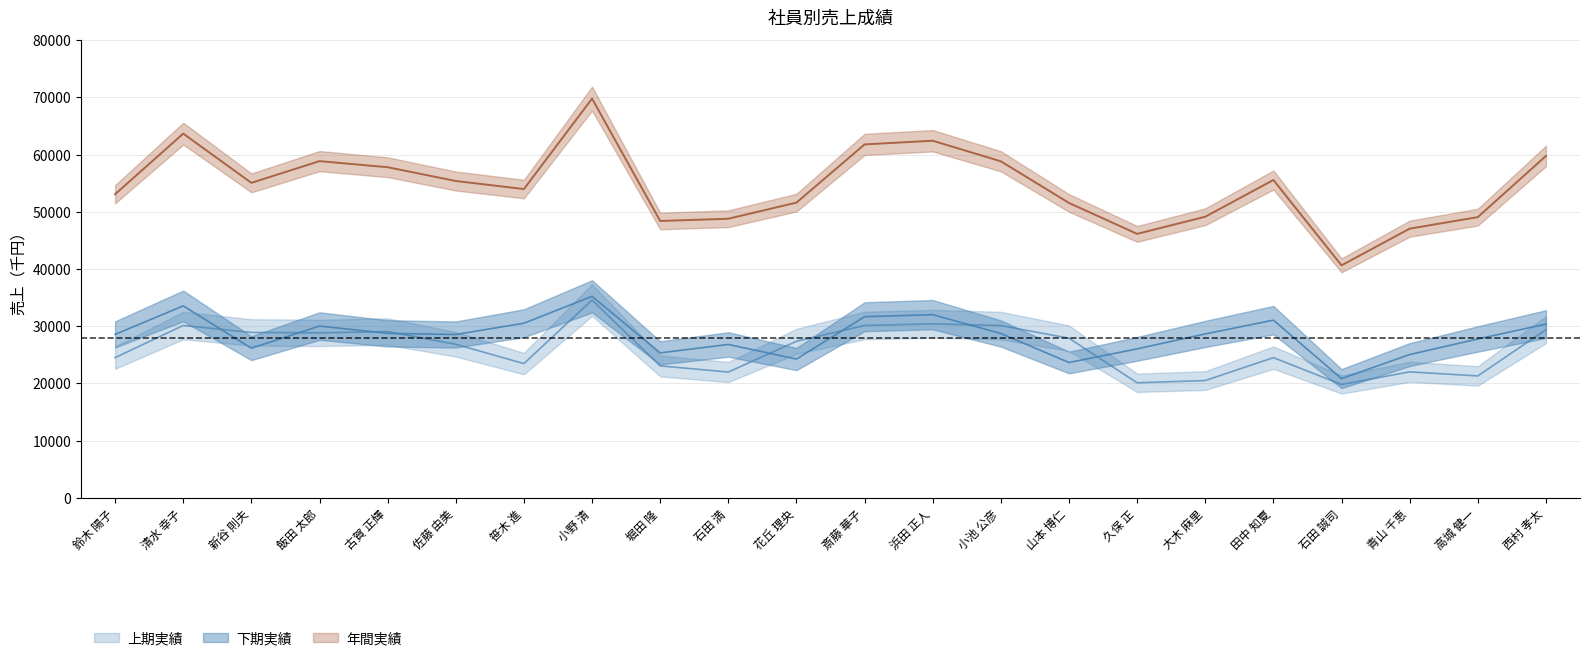

How many interior local valleys does the 下期実績 series have?

6